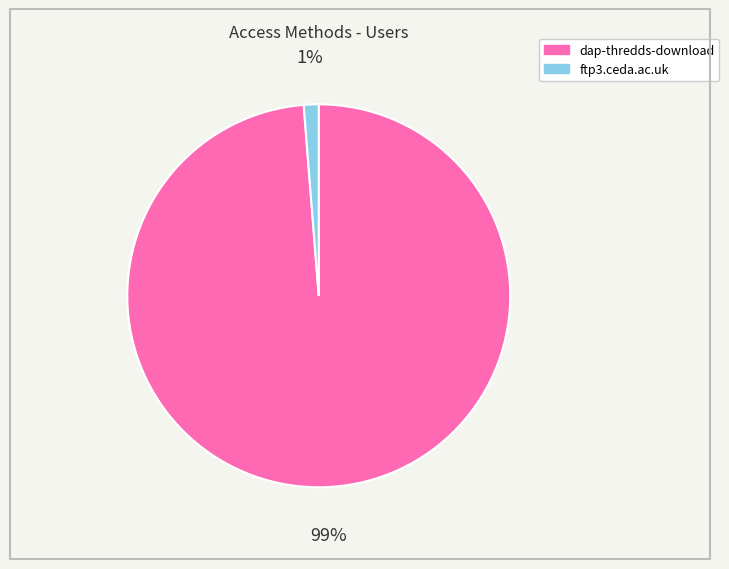

Does any single category account for the majority?

Yes